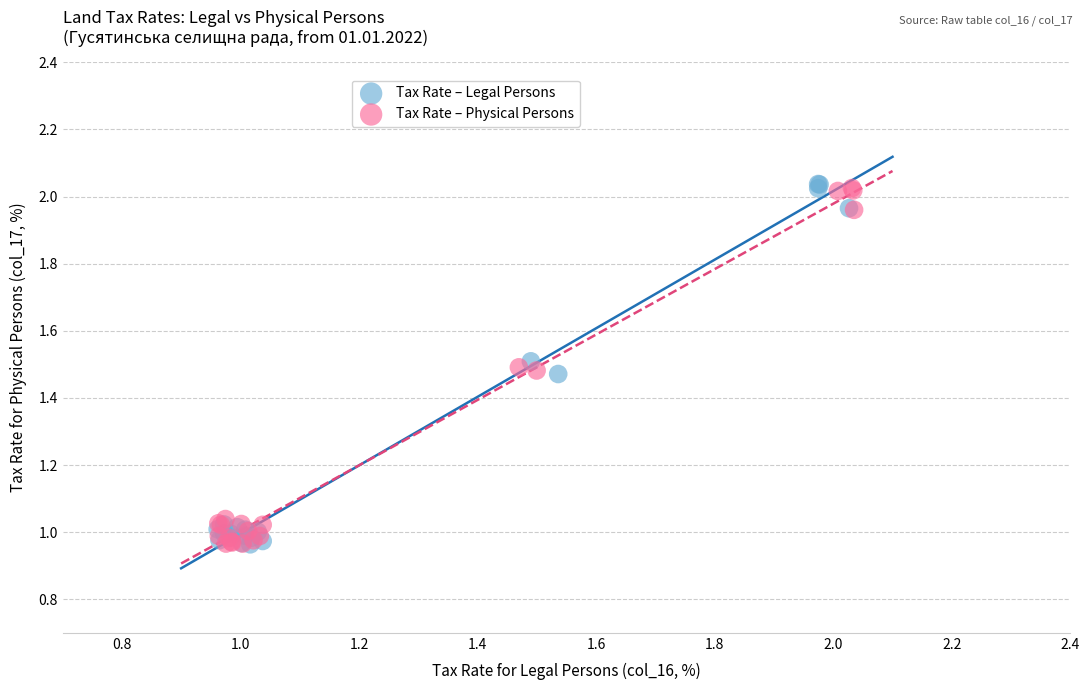

What are all the series names shown in the legend?

Tax Rate – Legal Persons, Tax Rate – Physical Persons